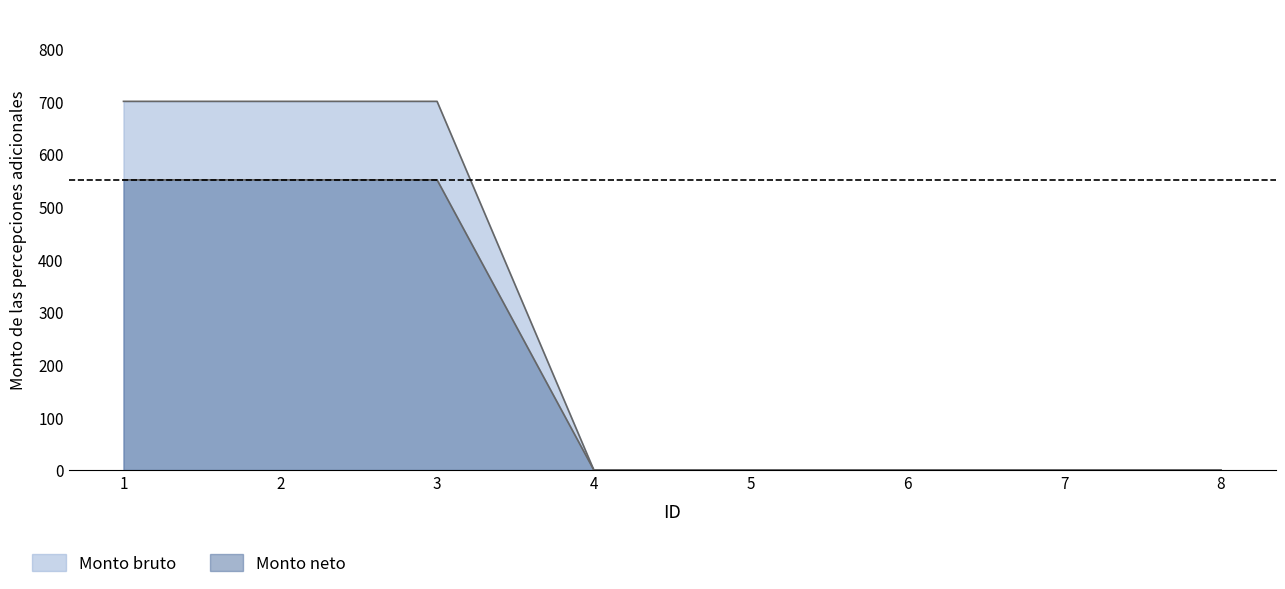

True or false: Monto bruto and Monto neto cross at least once.

False